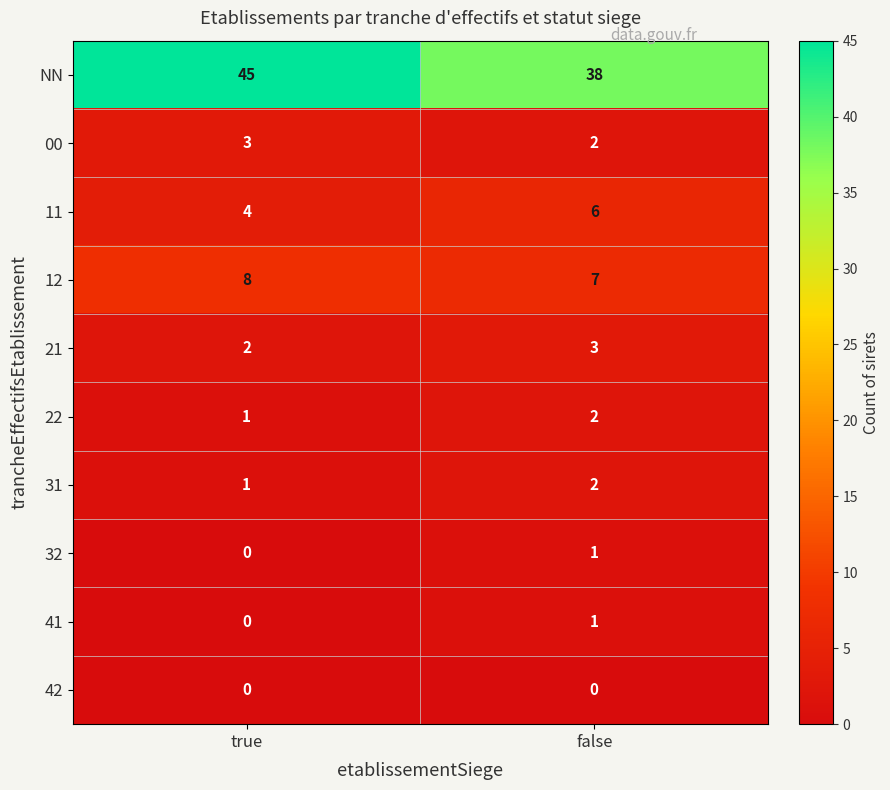

Where is 12 nearest to the value 7?

false